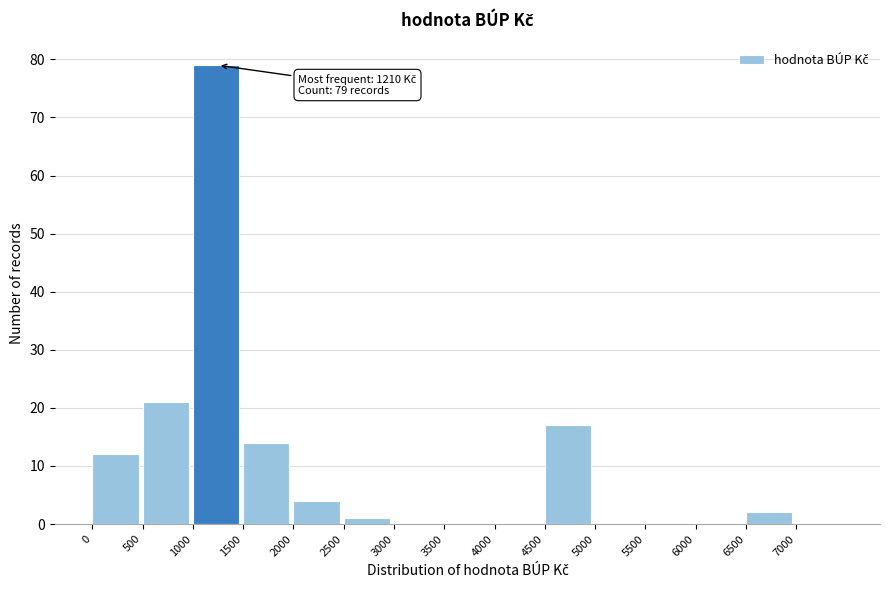

Over which range of the x-axis is the bar tallest?

1000 to 1500